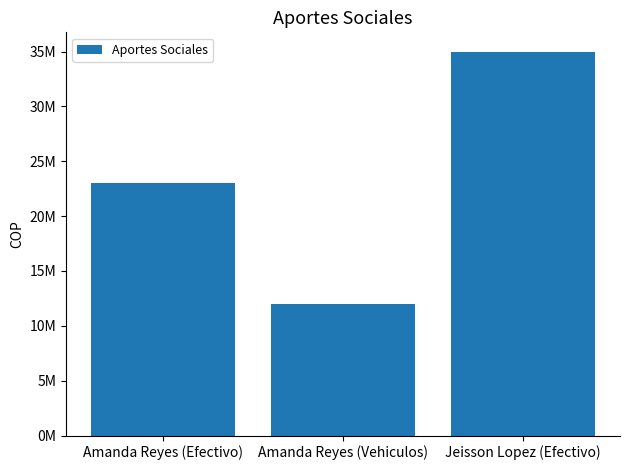

Is it true that the value at Jeisson Lopez (Efectivo) is 35000000?

True